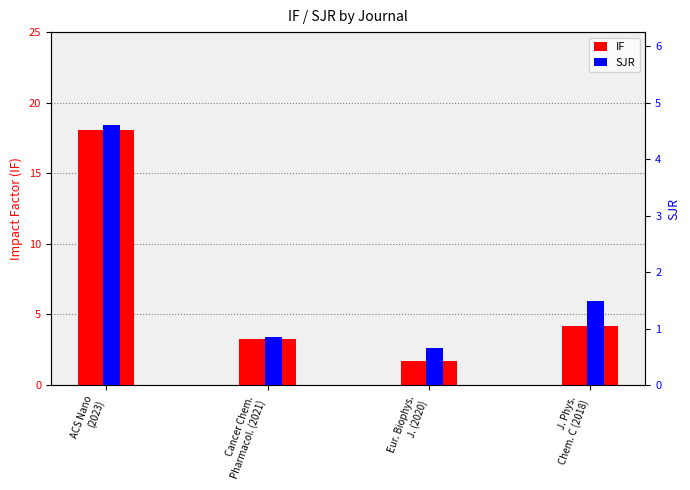

Reading right to left, extract all data points from this chart.

IF: 4.2	1.7	3.3	18.0
SJR: 1.5	0.7	0.8	4.6